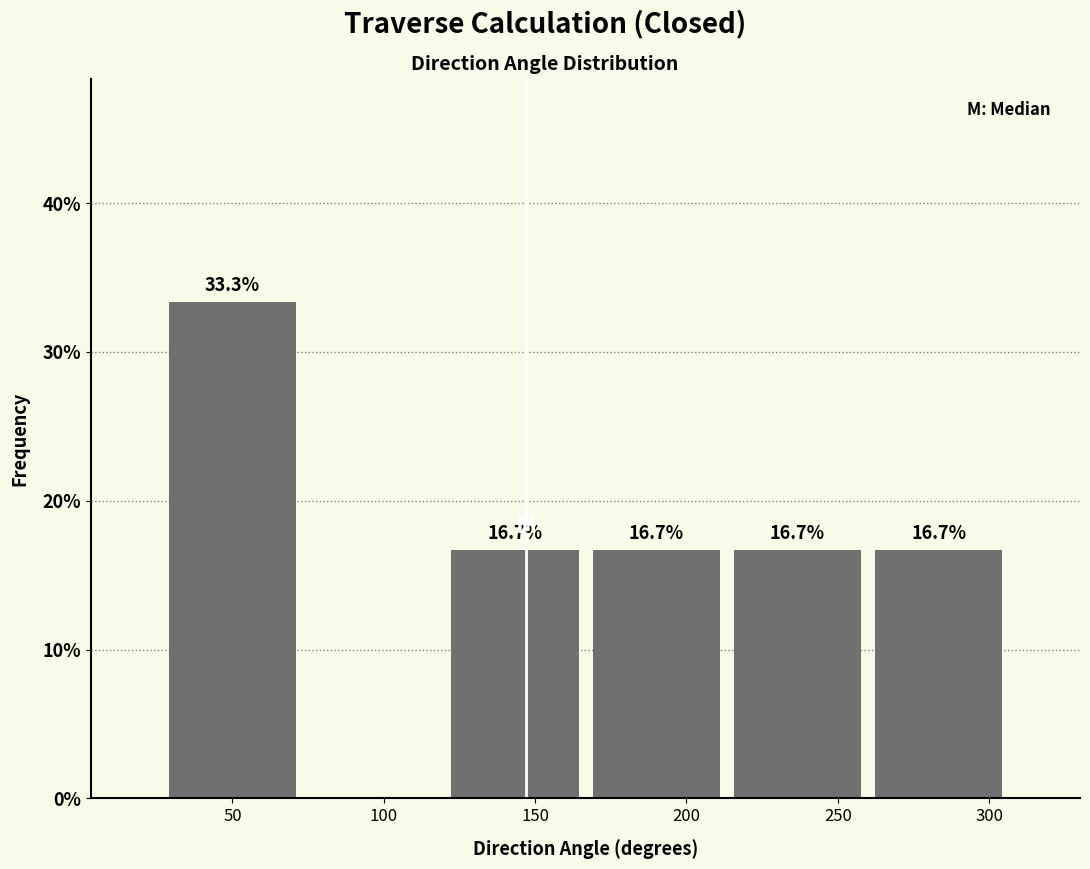

Which range on the x-axis has the tallest bar?

25 to 75